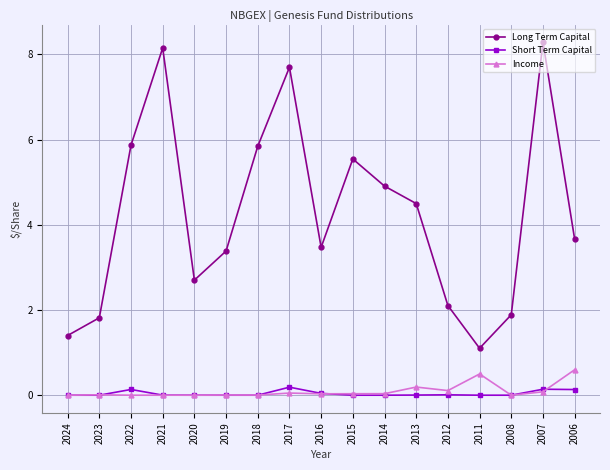

True or false: Income has a value of 0.0 at 2020.

True